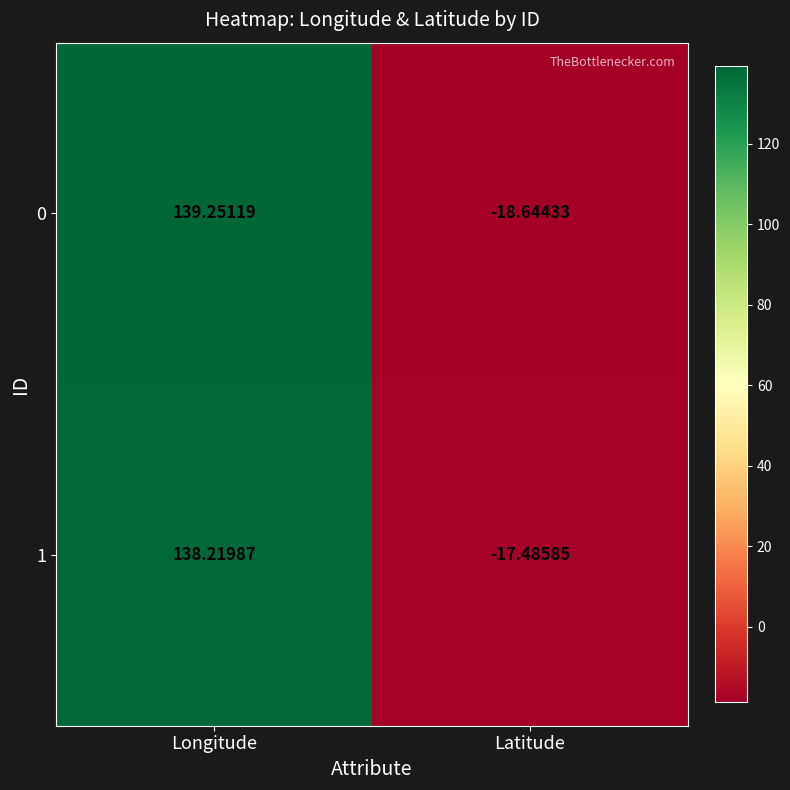

At which label does 0 first exceed 139?

Longitude